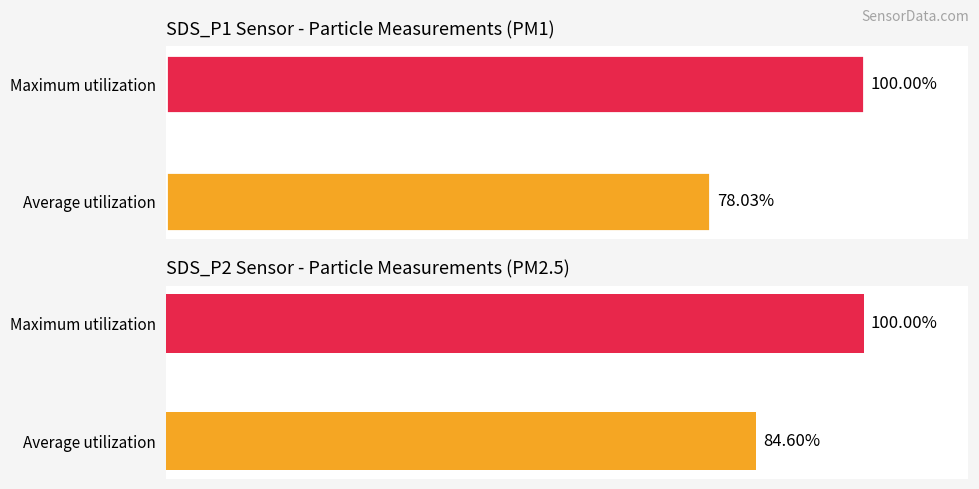

Does the chart contain any negative values?

No